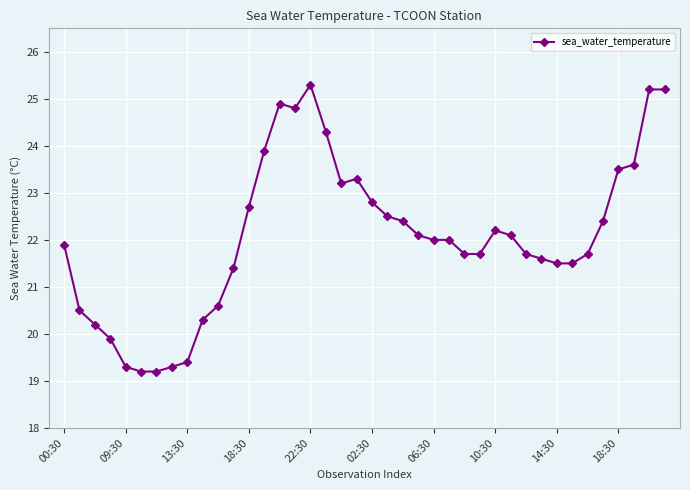

What is the value of the 16th point from the left?

24.8